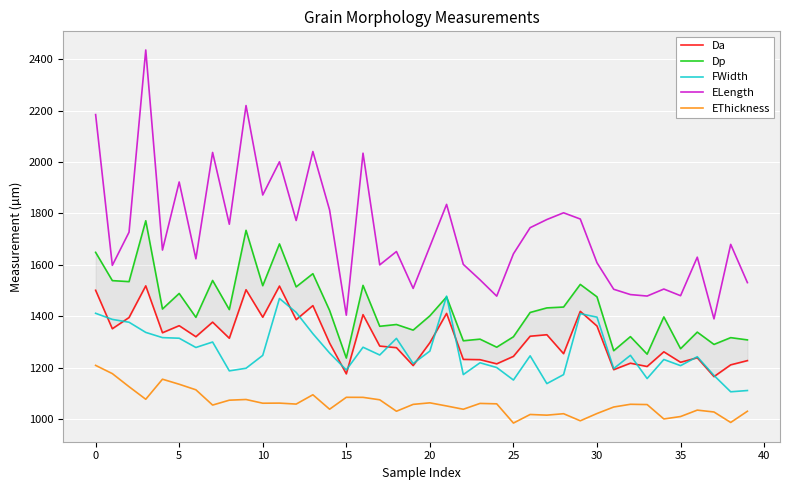

In Da, how many points are lower than both neighbors (excluding endpoints)?

14